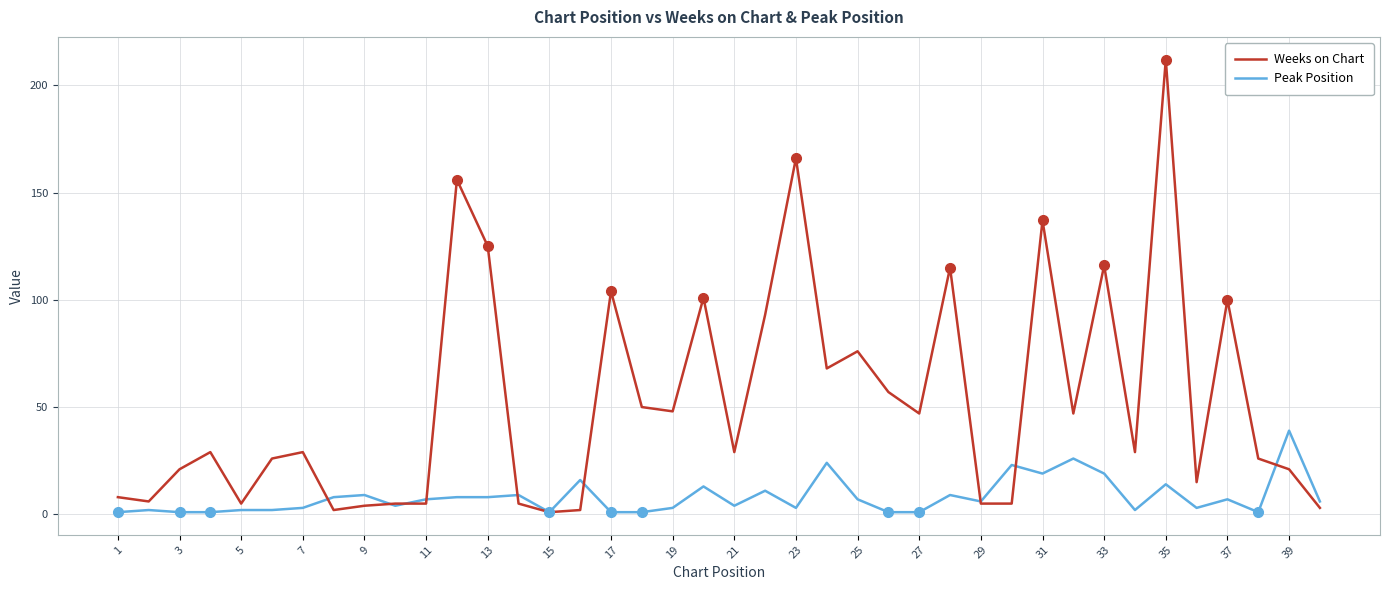

Which series has the largest range (max minus min)?

Weeks on Chart